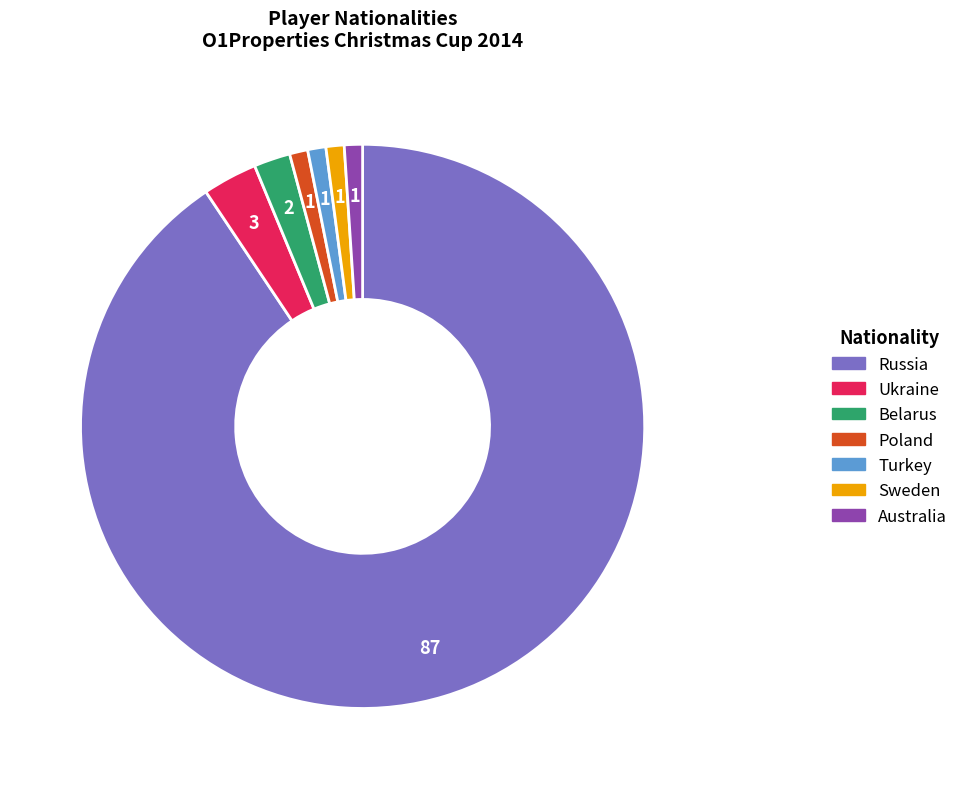

How many slices are in this pie chart?

7